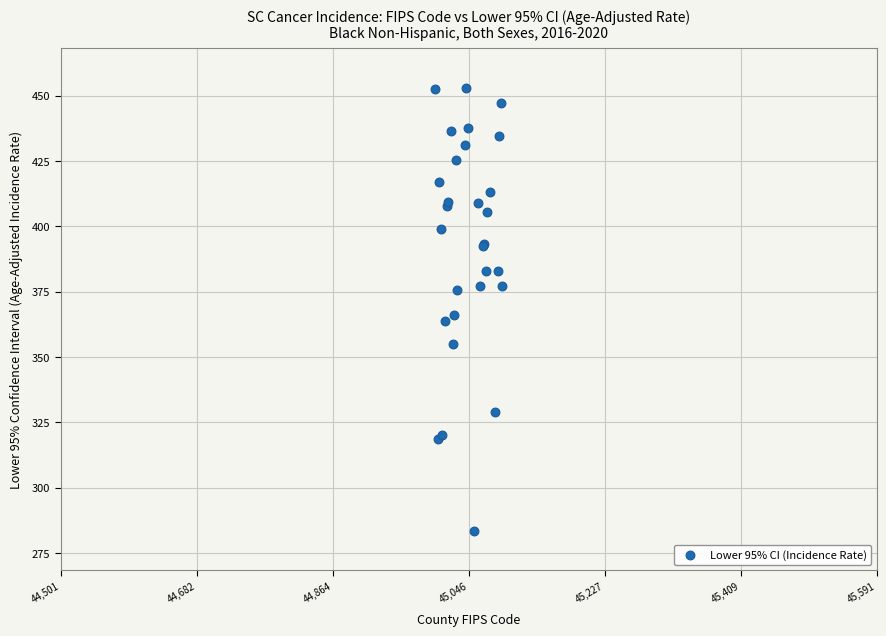

What Y value in the scatter plot is closest to 368?

365.9